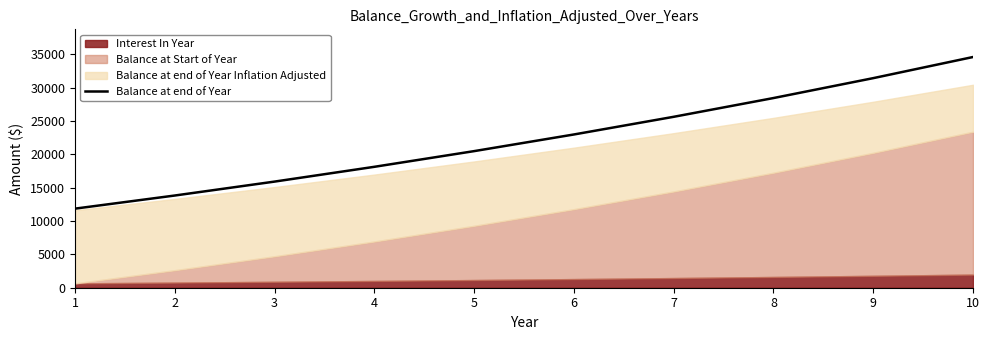

Reading left to right, transcribe all the data shown in this chart.

11853.1	13819.9	15907.5	18123.1	20474.6	22970.5	25619.6	28431.2	31415.3	34582.5